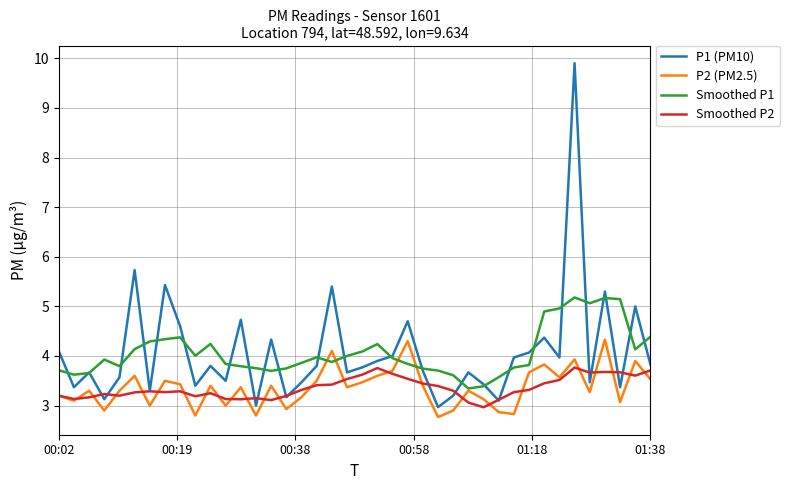

Rank the series by their maximum value, from highest to lowest.

P1 (PM10), Smoothed P1, P2 (PM2.5), Smoothed P2